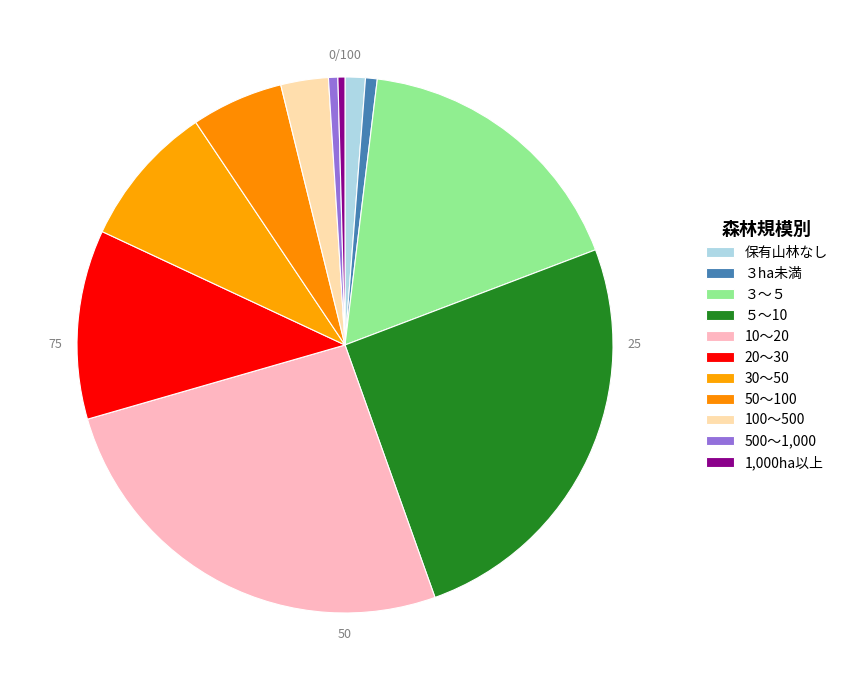

Count the number of slices in the pie.

11